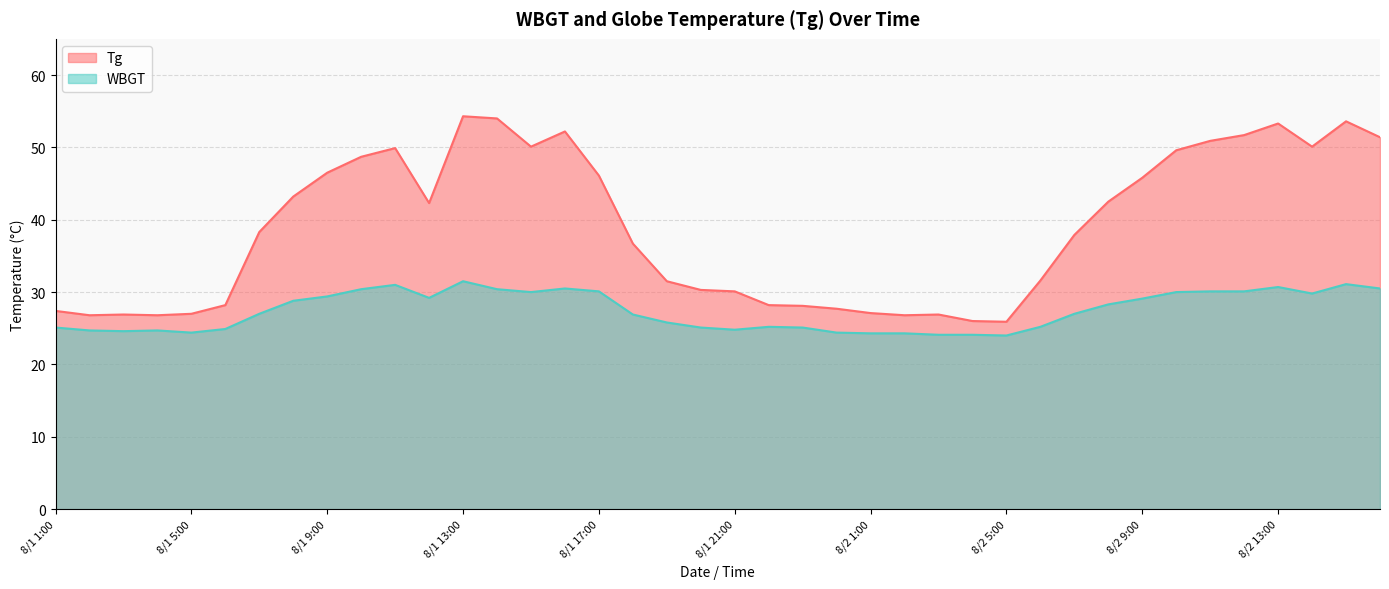

Reading right to left, list all the values displayed in this chart.

Tg: 8/2 16:00=51.4	8/2 15:00=53.6	8/2 14:00=50.1	8/2 13:00=53.3	8/2 12:00=51.7	8/2 11:00=50.9	8/2 10:00=49.6	8/2 9:00=45.8	8/2 8:00=42.5	8/2 7:00=37.9	8/2 6:00=31.6	8/2 5:00=25.9	8/2 4:00=26.0	8/2 3:00=26.9	8/2 2:00=26.8	8/2 1:00=27.1	8/1 24:00=27.7	8/1 23:00=28.1	8/1 22:00=28.2	8/1 21:00=30.1	8/1 20:00=30.3	8/1 19:00=31.5	8/1 18:00=36.7	8/1 17:00=46.1	8/1 16:00=52.2	8/1 15:00=50.1	8/1 14:00=54.0	8/1 13:00=54.3	8/1 12:00=42.3	8/1 11:00=49.9	8/1 10:00=48.7	8/1 9:00=46.5	8/1 8:00=43.2	8/1 7:00=38.3	8/1 6:00=28.2	8/1 5:00=27.0	8/1 4:00=26.8	8/1 3:00=26.9	8/1 2:00=26.8	8/1 1:00=27.4
WBGT: 8/2 16:00=30.5	8/2 15:00=31.1	8/2 14:00=29.8	8/2 13:00=30.7	8/2 12:00=30.1	8/2 11:00=30.1	8/2 10:00=30.0	8/2 9:00=29.1	8/2 8:00=28.3	8/2 7:00=27.0	8/2 6:00=25.2	8/2 5:00=24.0	8/2 4:00=24.1	8/2 3:00=24.1	8/2 2:00=24.3	8/2 1:00=24.3	8/1 24:00=24.4	8/1 23:00=25.1	8/1 22:00=25.2	8/1 21:00=24.8	8/1 20:00=25.1	8/1 19:00=25.8	8/1 18:00=26.9	8/1 17:00=30.1	8/1 16:00=30.5	8/1 15:00=30.0	8/1 14:00=30.4	8/1 13:00=31.5	8/1 12:00=29.2	8/1 11:00=31.0	8/1 10:00=30.4	8/1 9:00=29.4	8/1 8:00=28.8	8/1 7:00=27.0	8/1 6:00=24.9	8/1 5:00=24.4	8/1 4:00=24.7	8/1 3:00=24.6	8/1 2:00=24.7	8/1 1:00=25.1